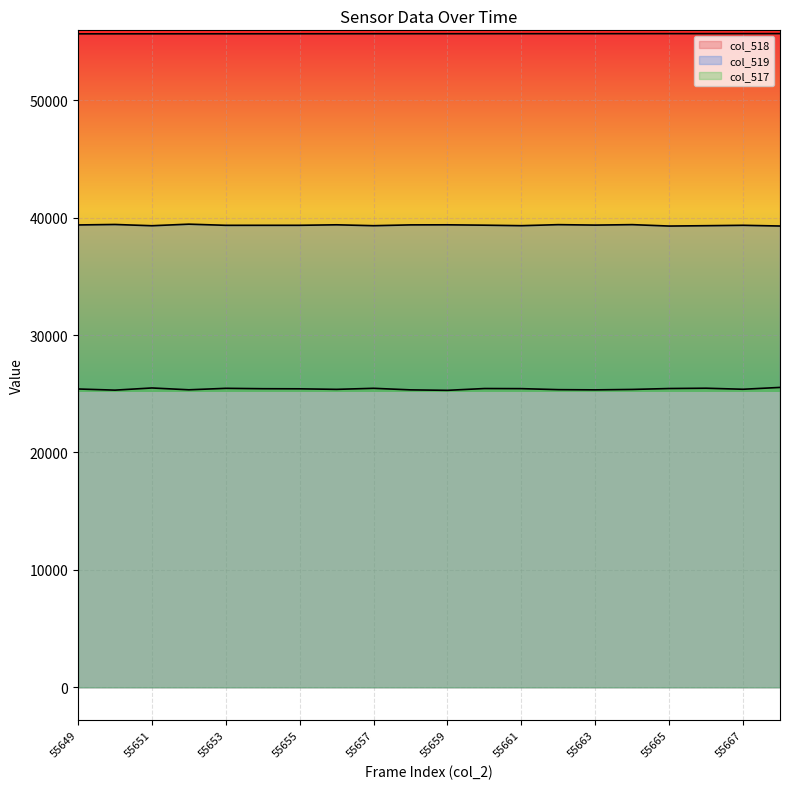

At which label does col_518 reach its minimum?

55649